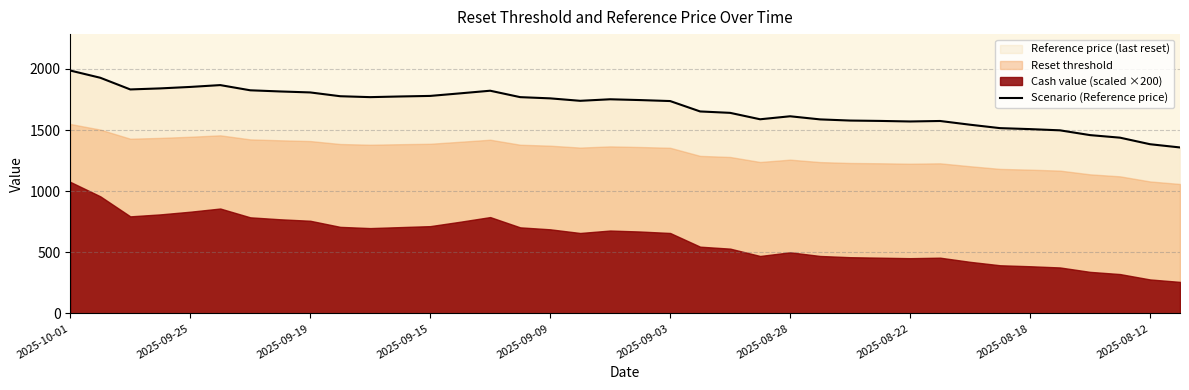

Reading left to right, list all the values displayed in this chart.

1986.5	1927.5	1832.0	1840.5	1852.5	1867.5	1825.0	1815.5	1807.5	1776.5	1769.0	1774.5	1779.0	1800.0	1821.5	1769.0	1759.0	1739.0	1751.5	1745.0	1737.0	1652.0	1640.5	1588.0	1612.5	1587.0	1577.5	1574.5	1570.0	1574.0	1543.5	1515.5	1507.5	1497.5	1458.5	1437.5	1384.0	1357.5